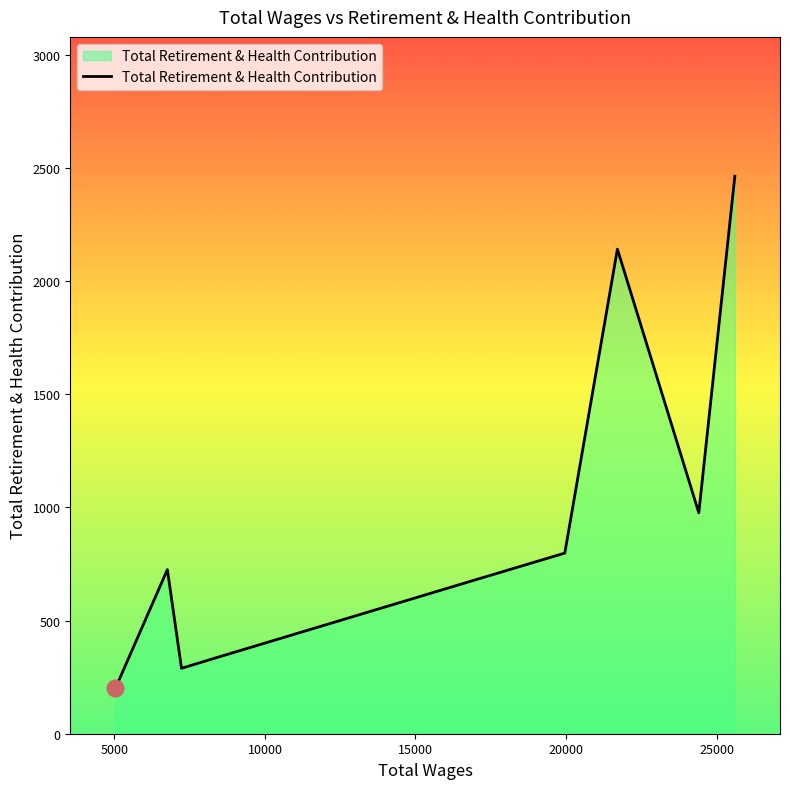

How many series are shown in this chart?

1